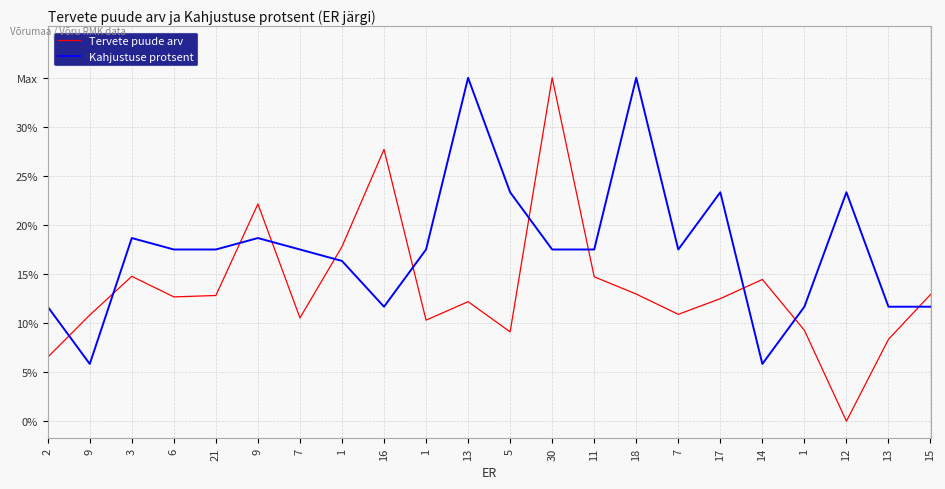

Which category has the highest value in the Tervete puude arv series?

30